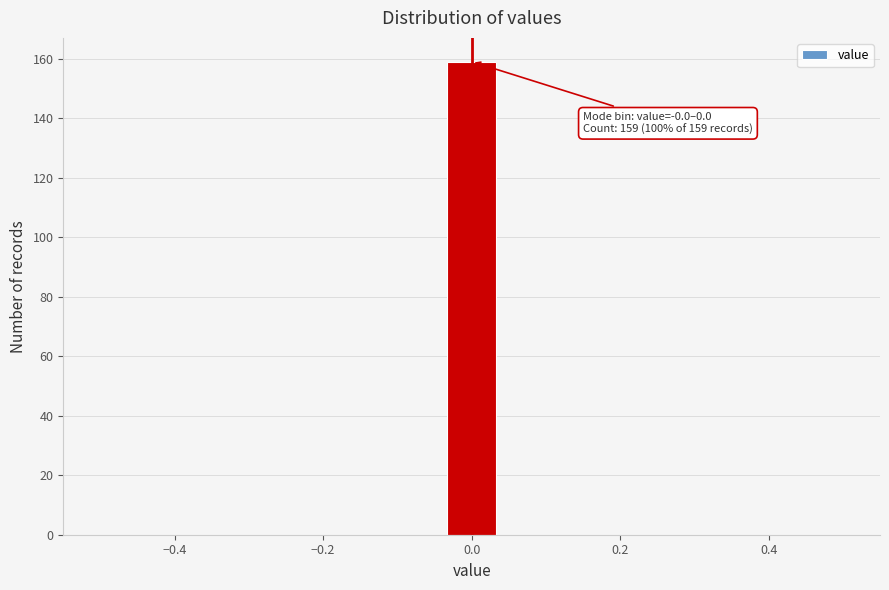

Read against the x-axis, roughly where is the centre of the tallest bar?

0.00